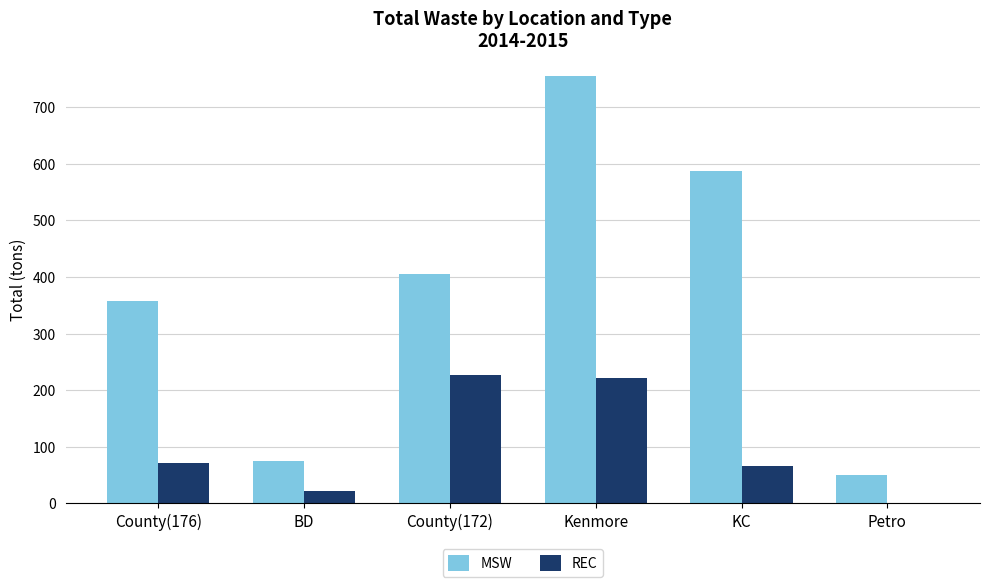

Is it true that REC equals 221.8 at Kenmore?

True